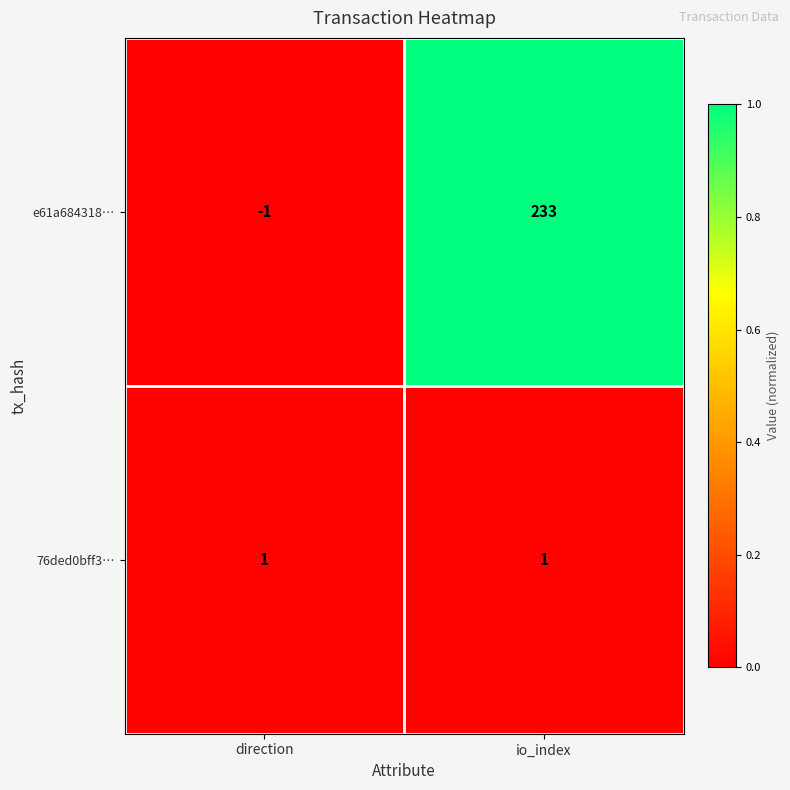

Which series has the widest spread of values?

e61a684318…